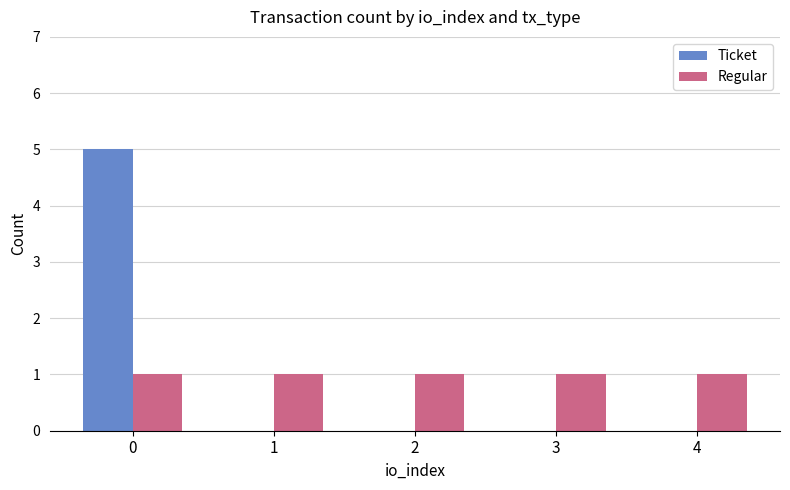

How many Ticket values are between 0 and 1?

4